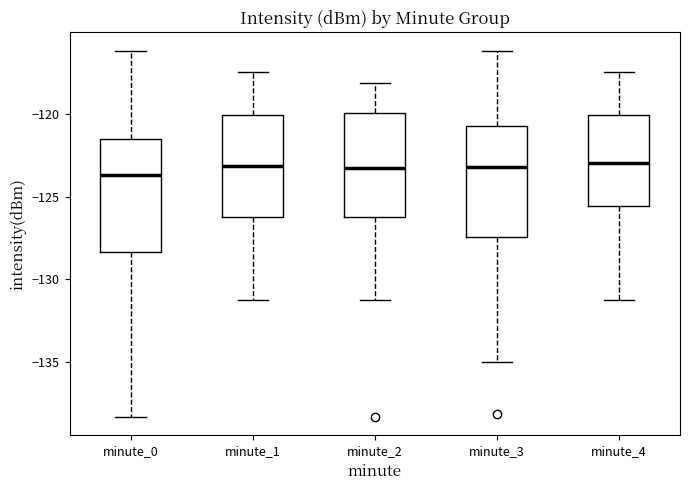

Reading left to right, read every box against the y-axis: the position of its median line, the range the box covers, and the ends of its whiskers. The values are not printed on the chart, so give them approximately, as read against the axis.

minute_0: median -123.5, box -128.5 to -121.5, whiskers -138.5 to -116.0
minute_1: median -123.0, box -126.0 to -120.0, whiskers -131.0 to -117.5
minute_2: median -123.0, box -126.0 to -120.0, whiskers -131.0 to -118.0
minute_3: median -123.0, box -127.5 to -120.5, whiskers -135.0 to -116.0
minute_4: median -123.0, box -125.5 to -120.0, whiskers -131.0 to -117.5